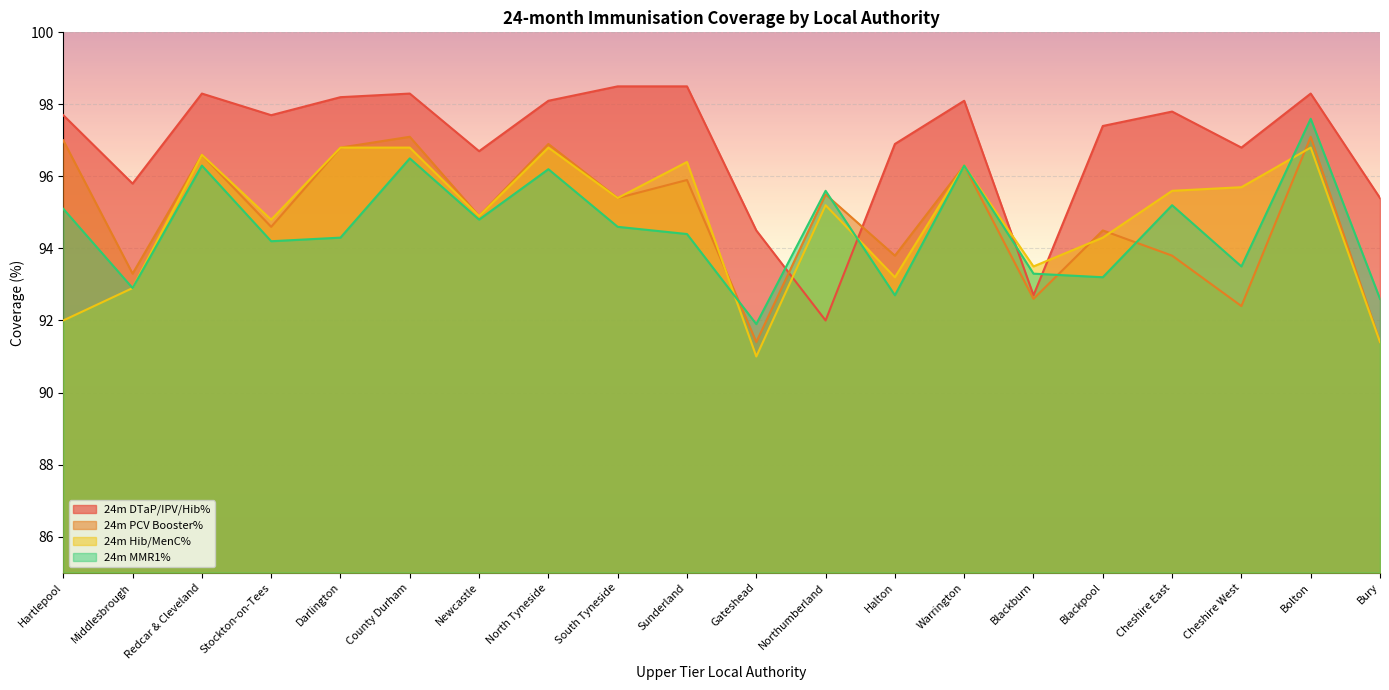

True or false: 24m Hib/MenC% has a value of 92.9 at Middlesbrough.

True